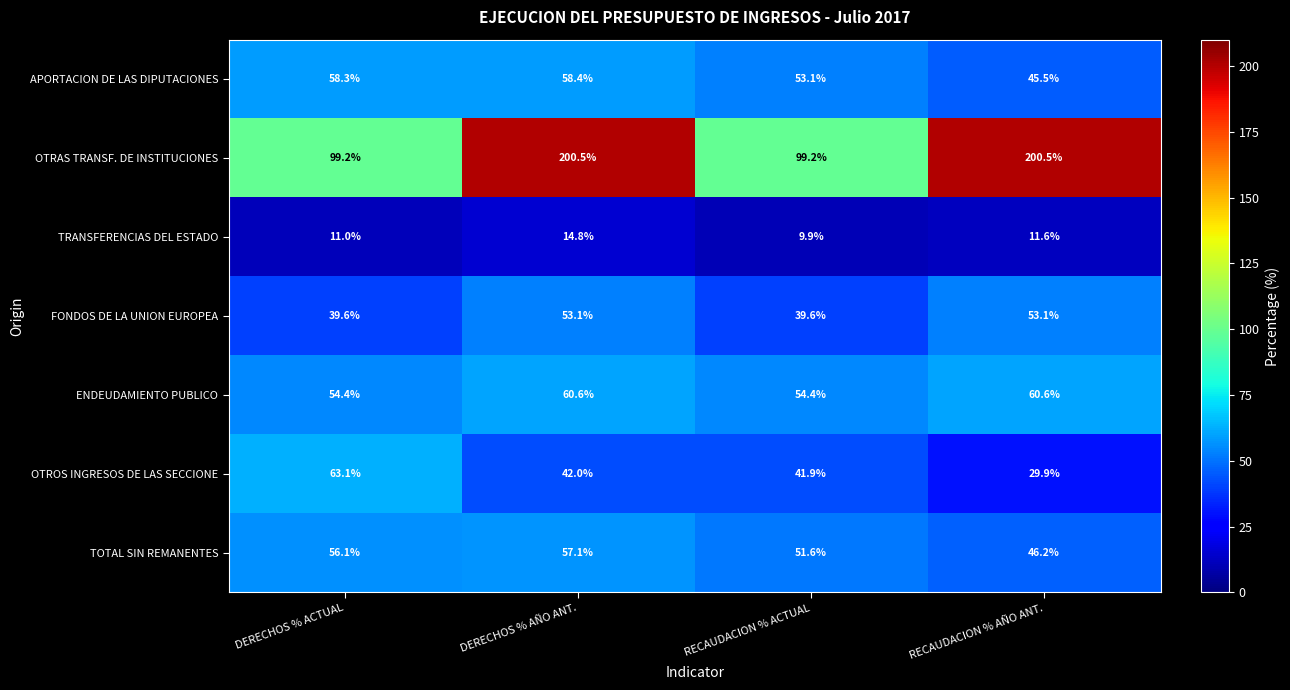

What is the sum of all TOTAL SIN REMANENTES values?

211.0